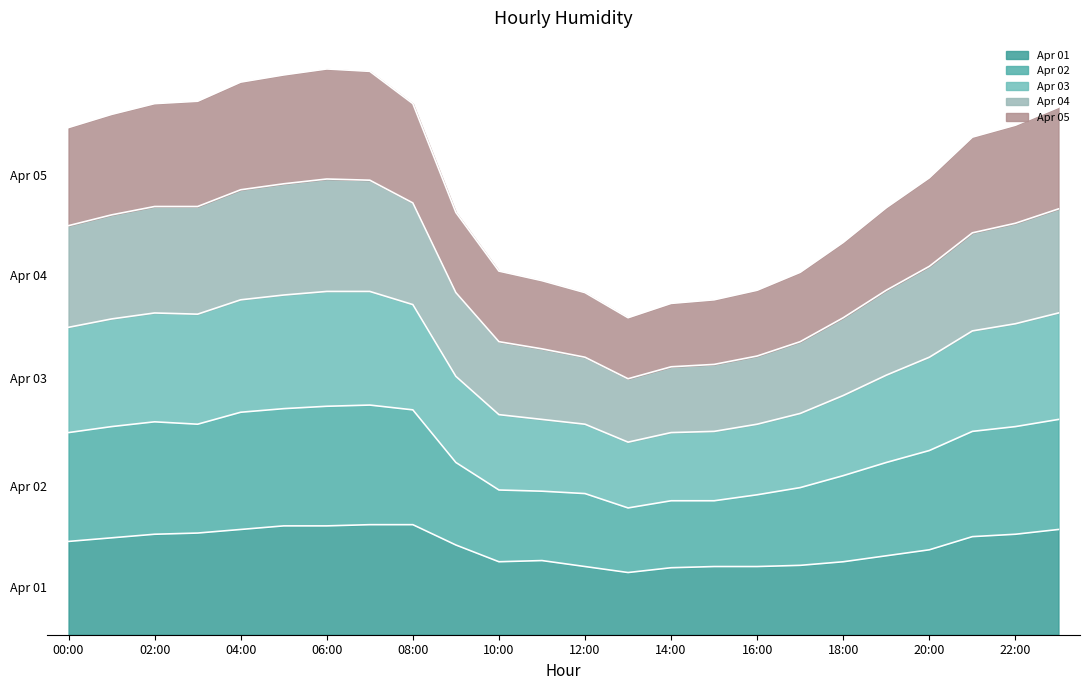

What is the label of the 16th point from the right?

08:00